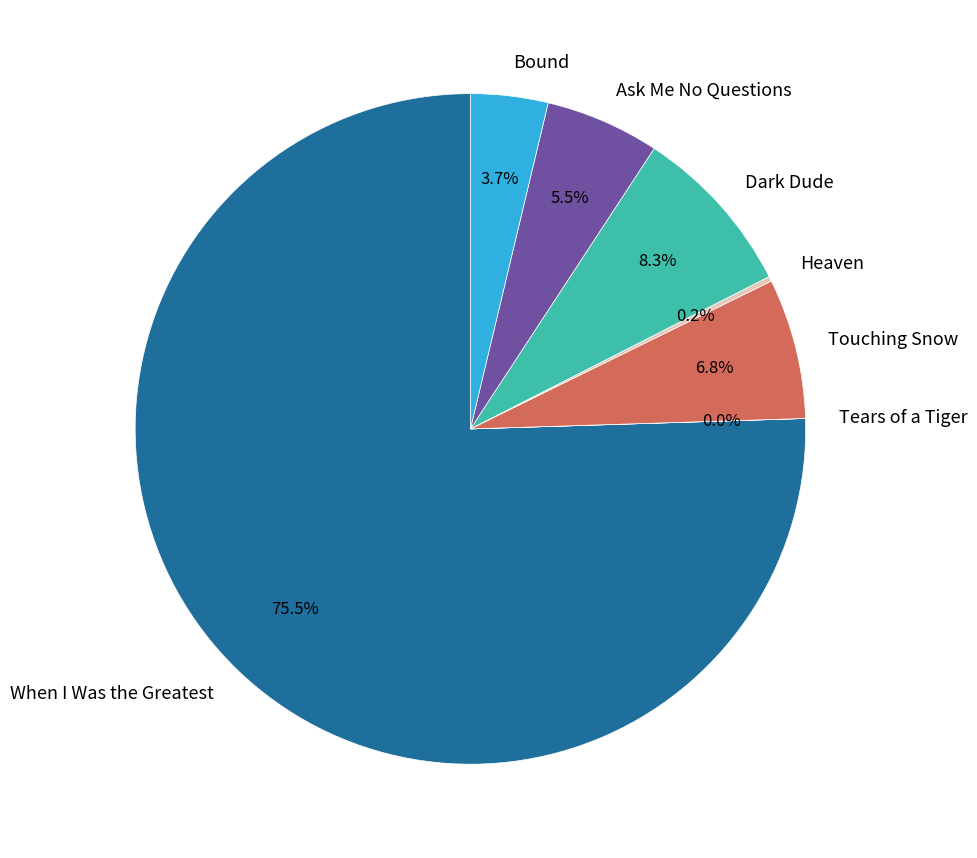

Does When I Was the Greatest account for over 50% of the chart?

Yes